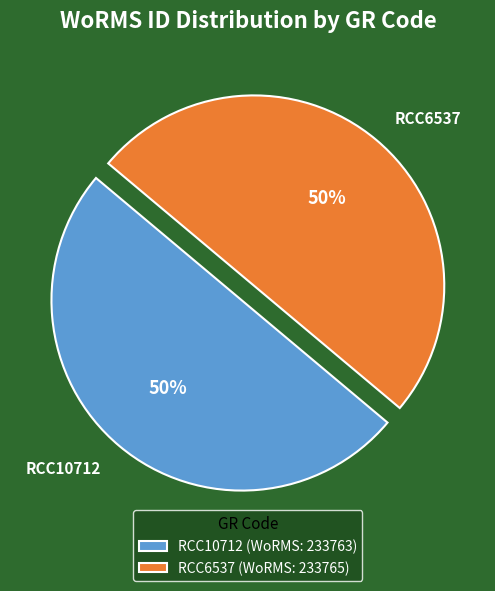

Do RCC10712 and RCC6537 together represent more than half of the pie?

Yes